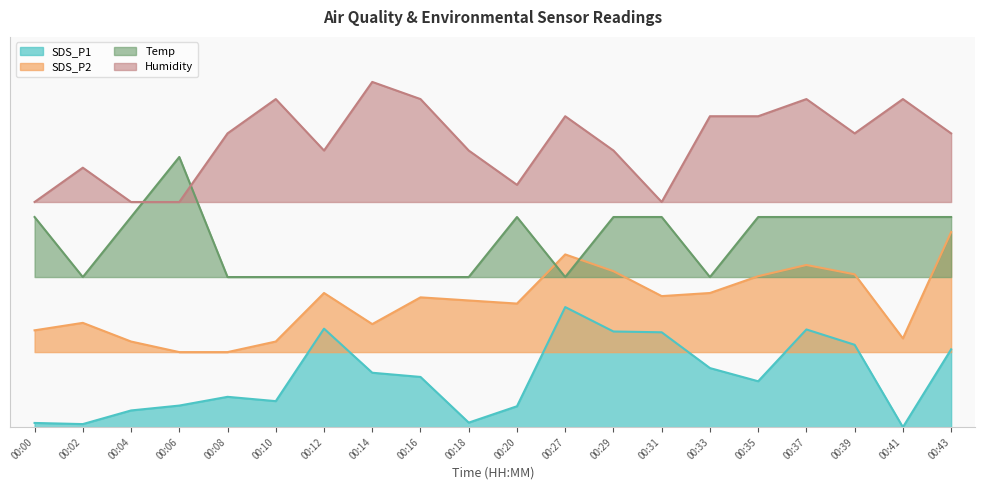

What are all the series names shown in the legend?

SDS_P1, SDS_P2, Temp, Humidity